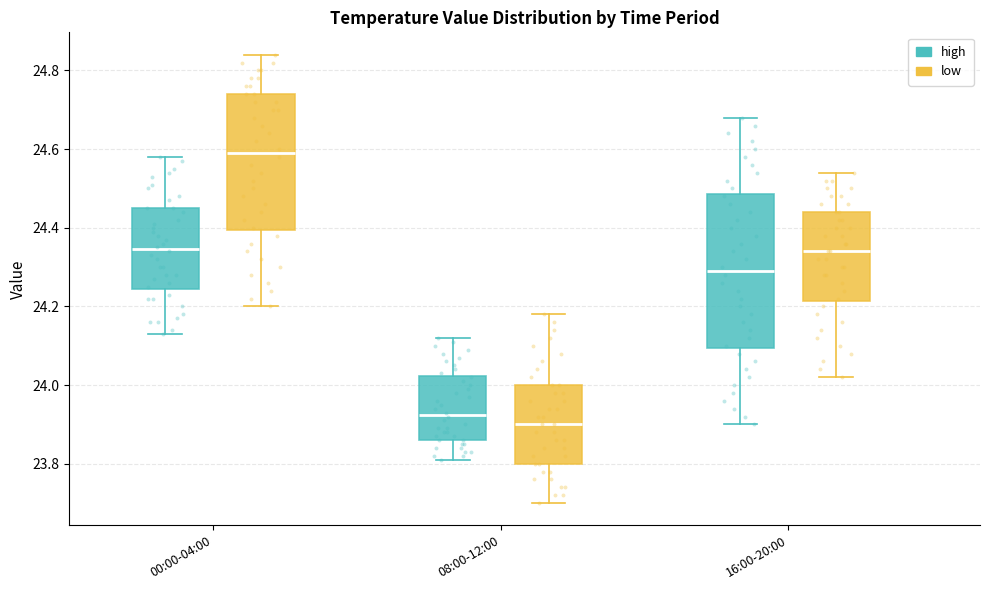

Comparing the boxes themselves (not the whiskers), which one is the tallest?

16:00-20:00 (high)